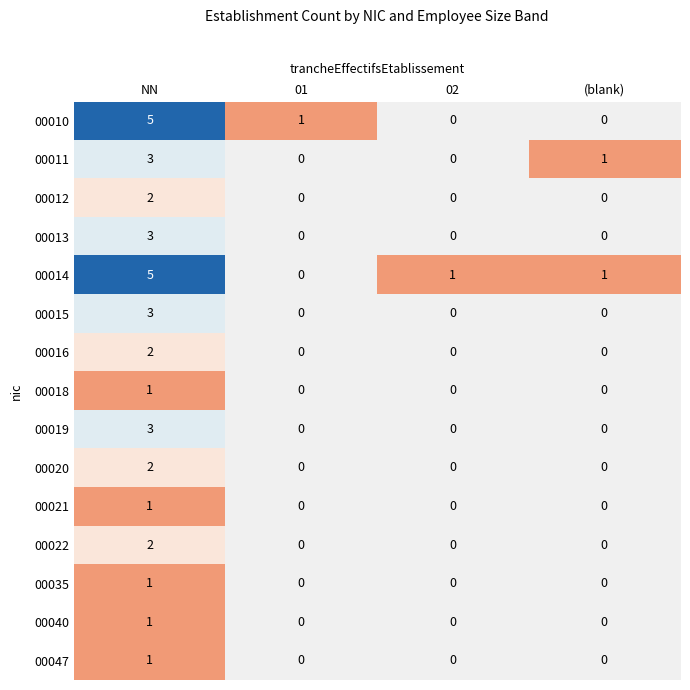

Is it true that 00014 equals 5 at NN?

True